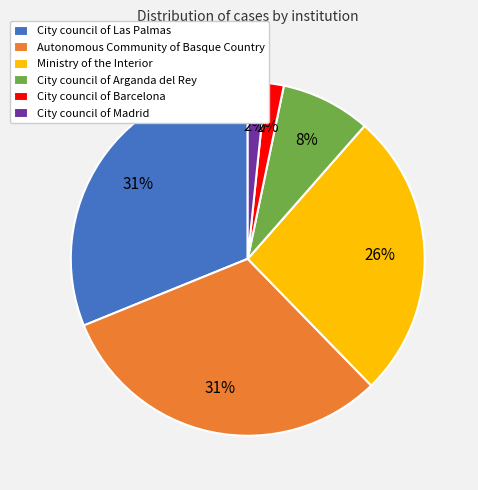

What is the ratio of the value at City council of Arganda del Rey to the value at Autonomous Community of Basque Country?

0.3